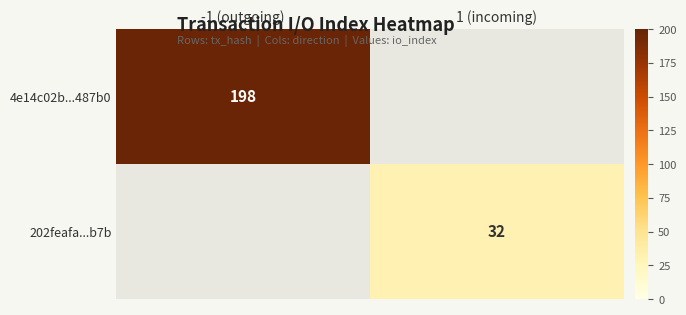

Is the value of 202feafa...b7b at 1 (incoming) greater than the value of 4e14c02b...487b0 at -1 (outgoing)?

No